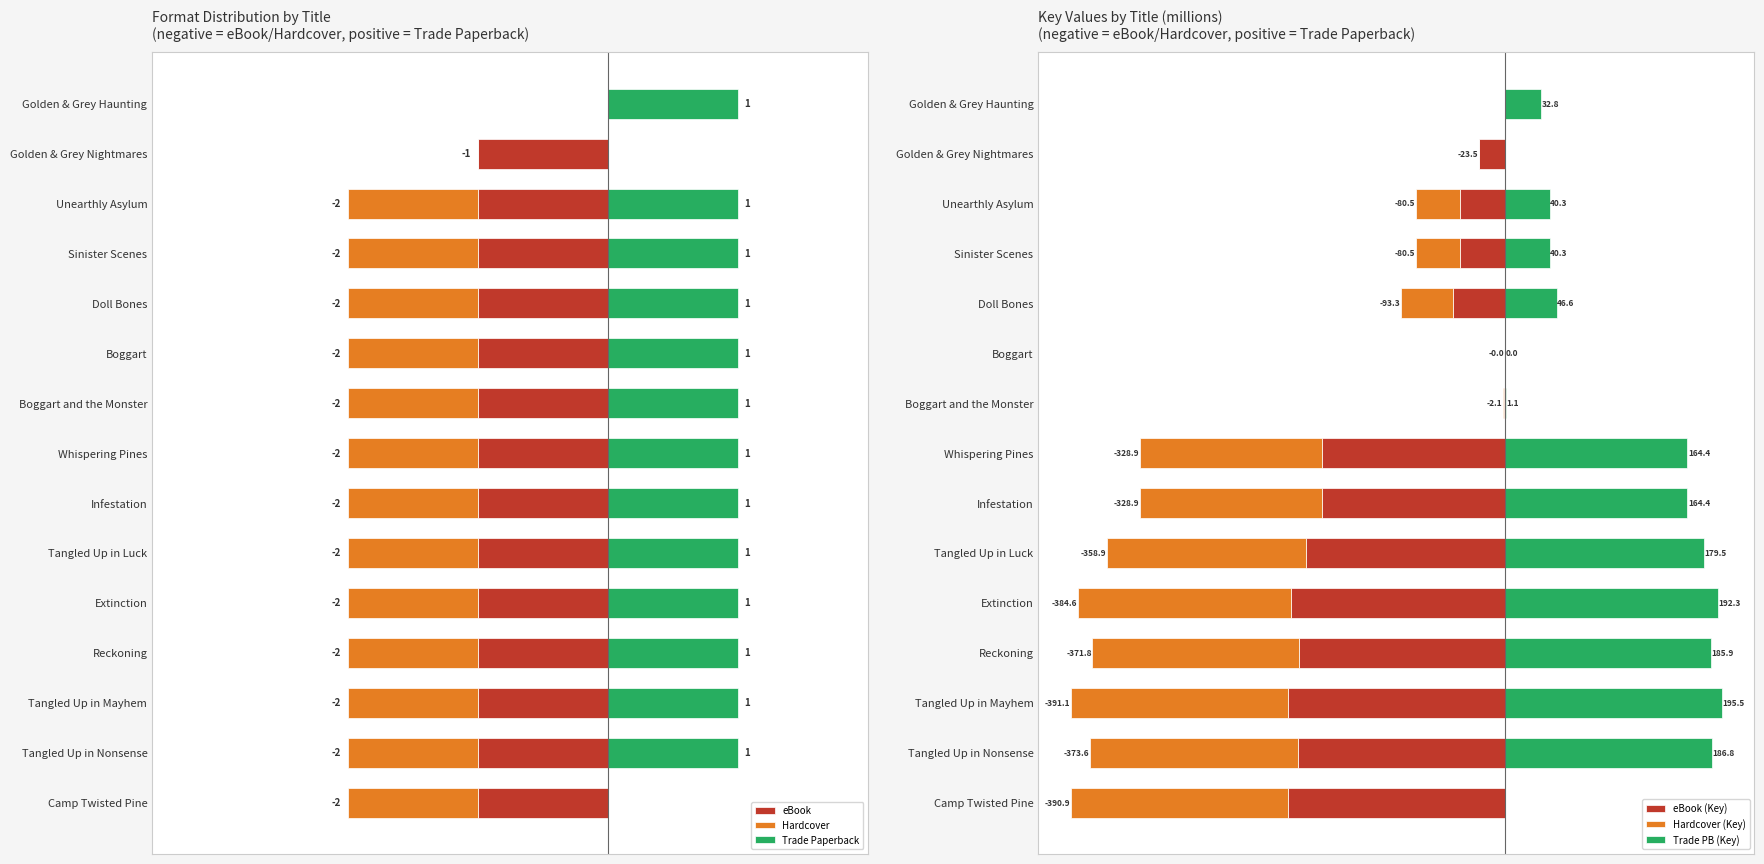

What is the value of the eBook bar at the 10th from the left?

-1.0